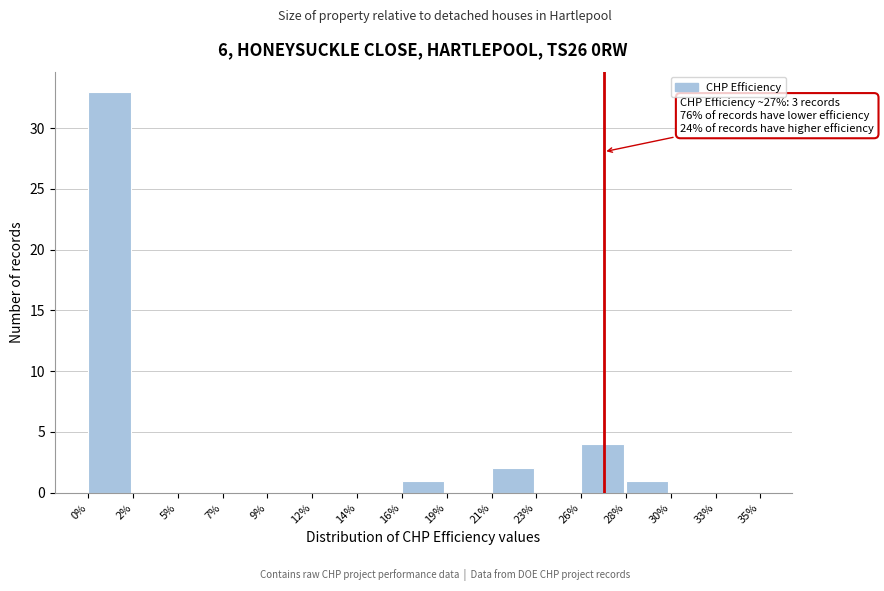

Which range on the x-axis has the tallest bar?

0% to 2%